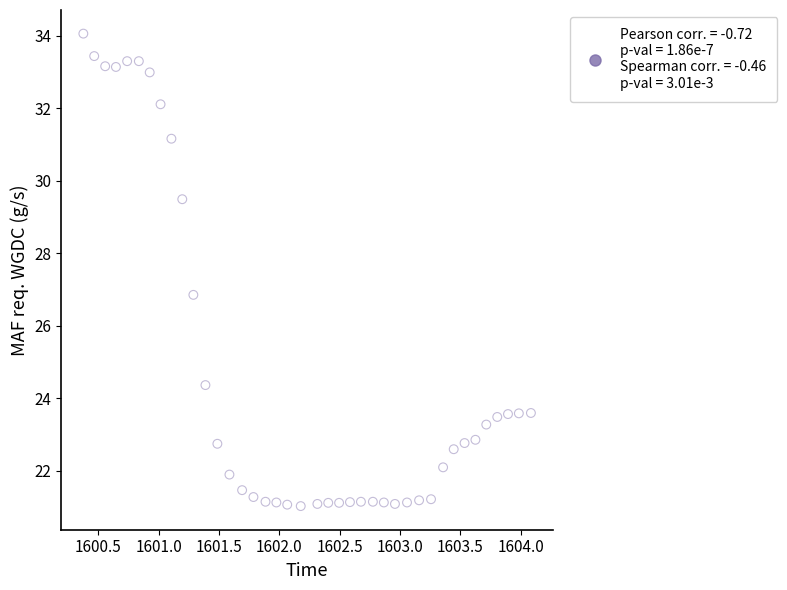

What is the range of X values (max minus min)?

3.7